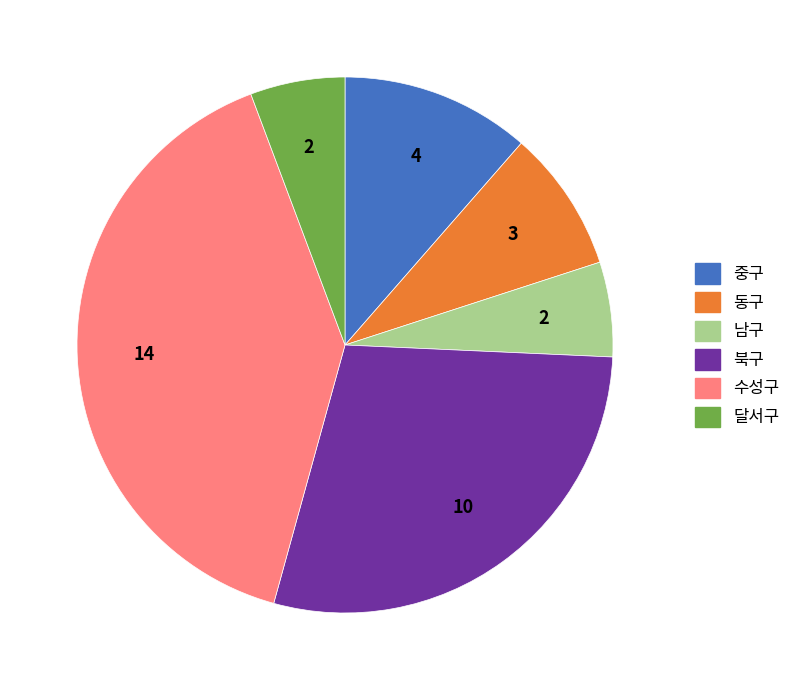

How many slices are in this pie chart?

6